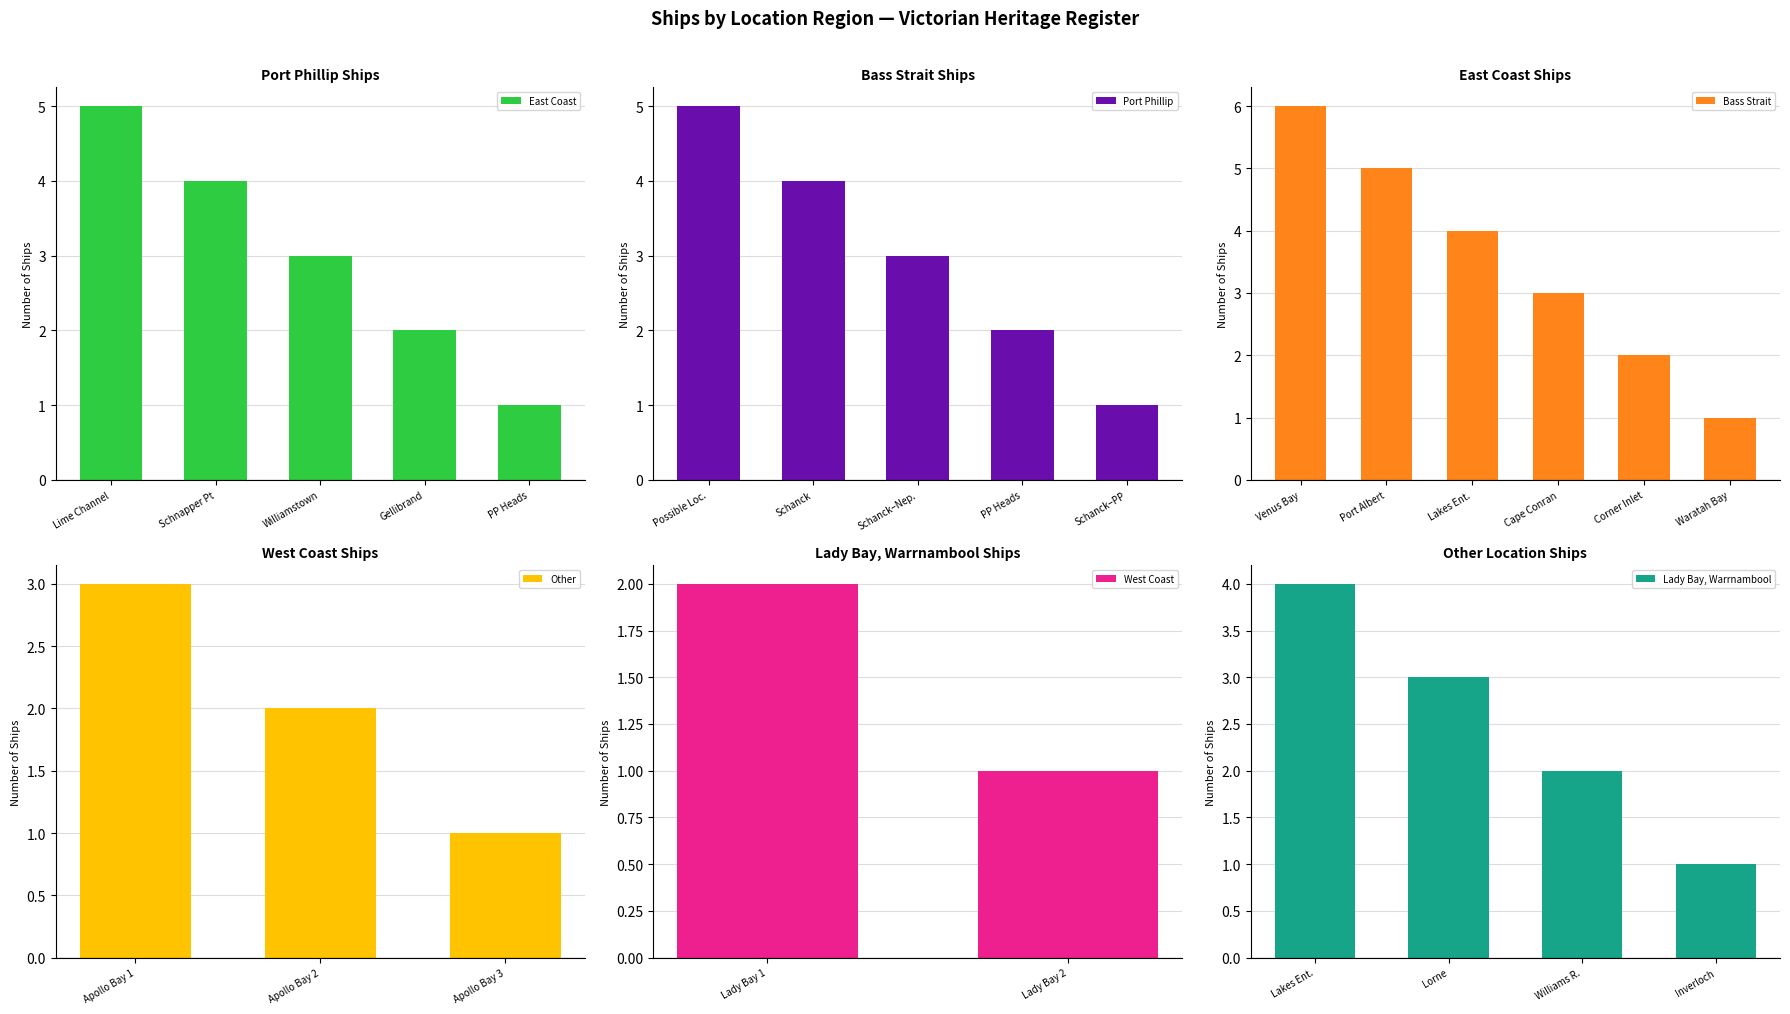

Count the number of values greater than 5.

1